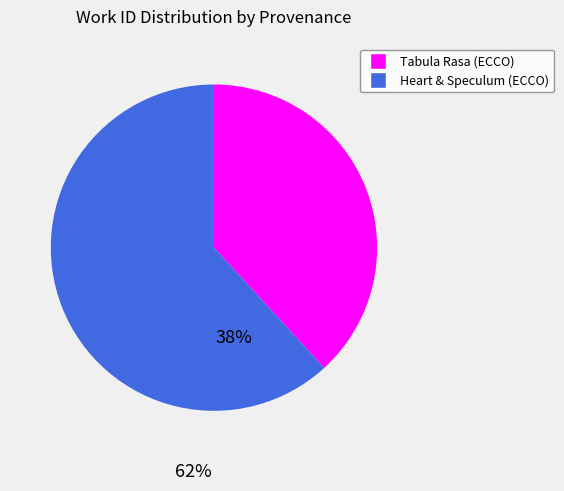

Which slice represents more than half of the pie?

Heart & Speculum (ECCO)